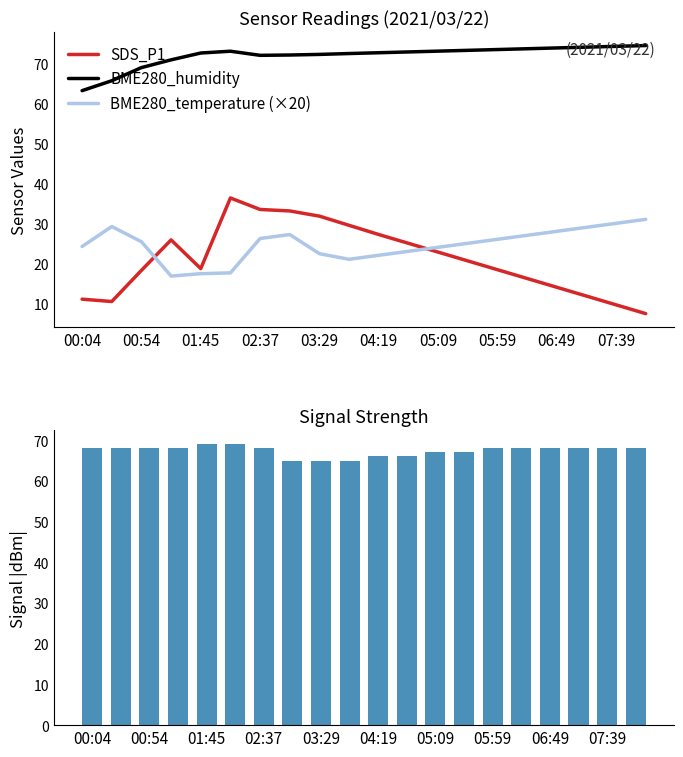

What is the lowest value of the SDS_P1 series?

7.4